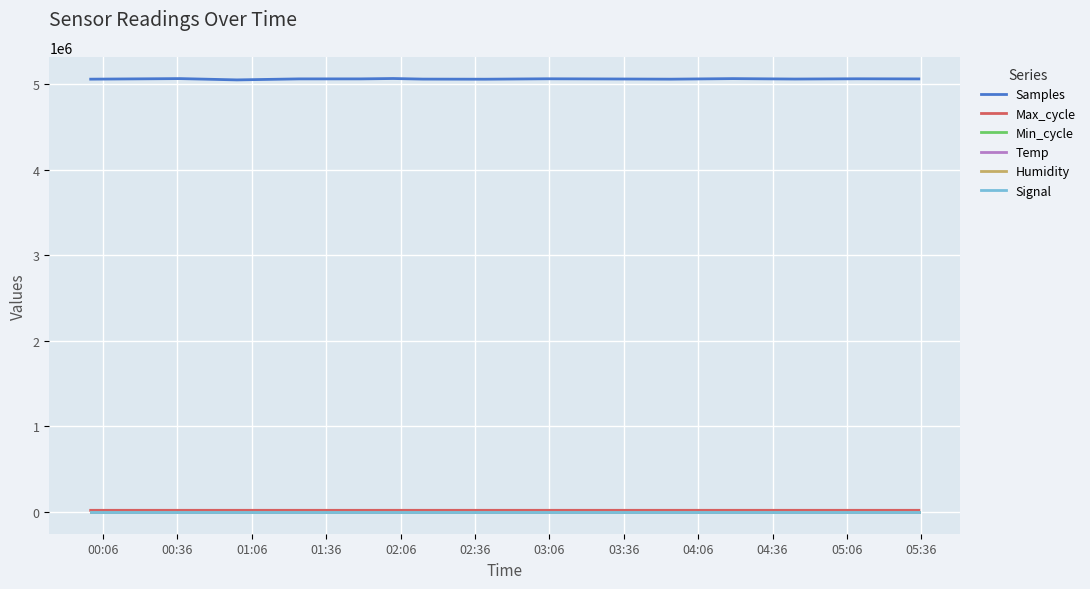

What is the greatest value displayed?

5063227.0